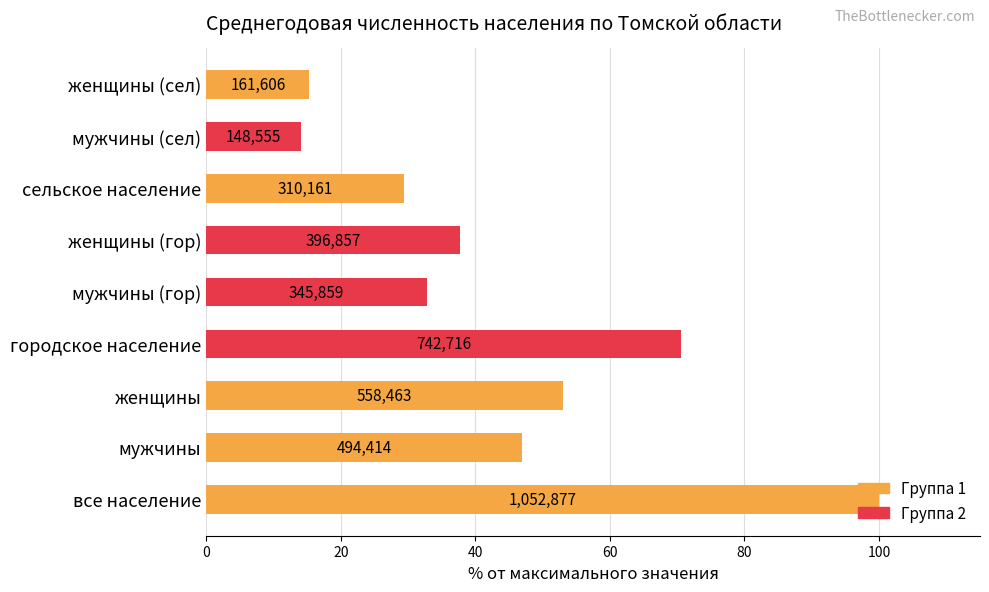

Does the chart contain any negative values?

No